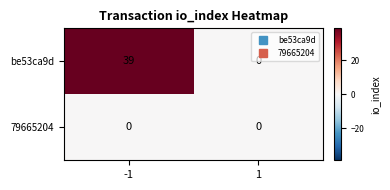

Between -1 and 1, which series saw the biggest shift?

be53ca9d